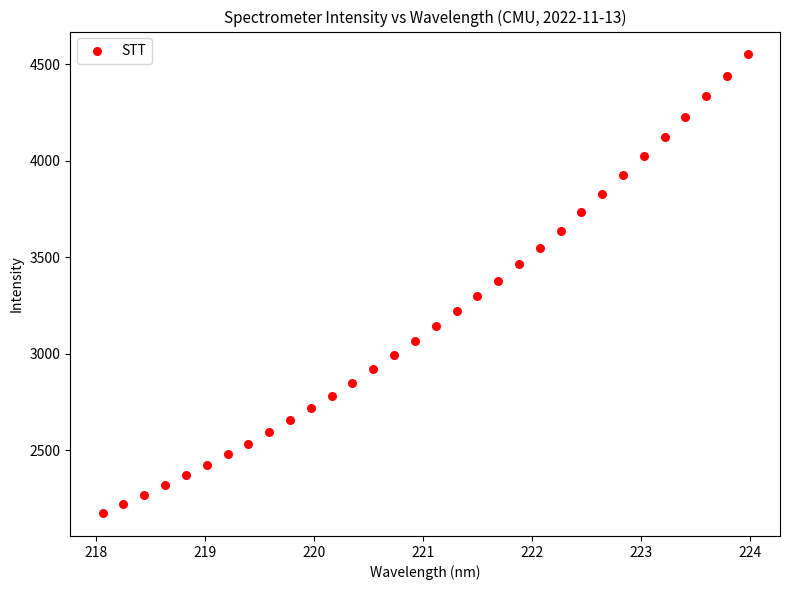

What is the range of X values (max minus min)?

5.9